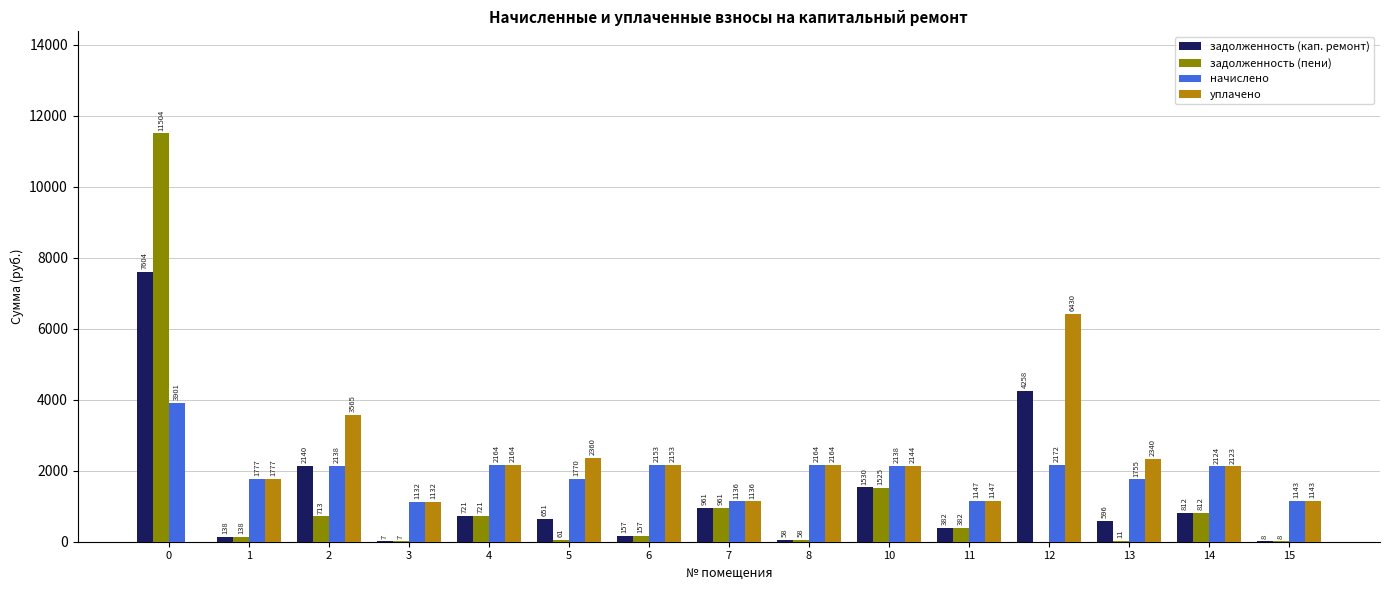

What are all the series names shown in the legend?

задолженность (кап. ремонт), задолженность (пени), начислено, уплачено